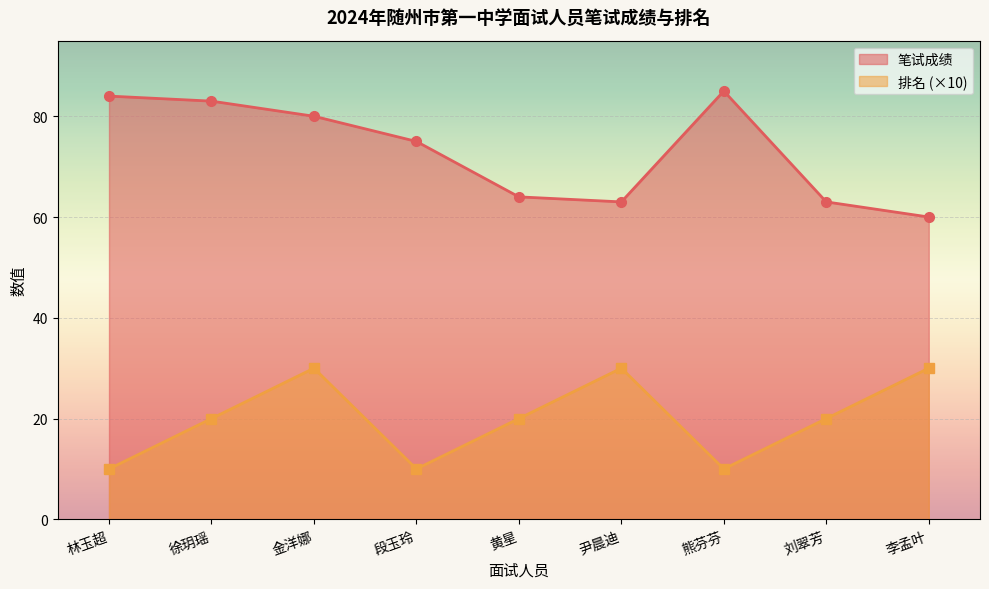

True or false: 排名 and 笔试成绩 intersect in this chart.

False